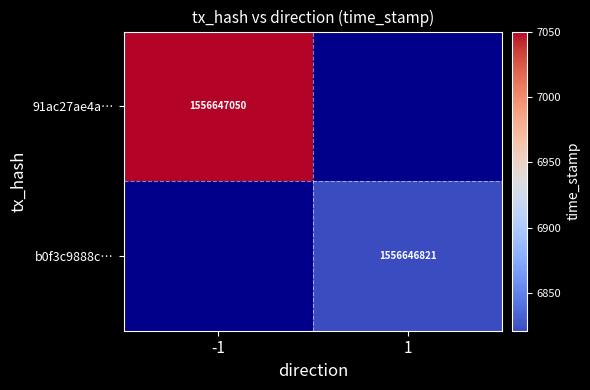

What is the total value across all series at -1?

1556647050